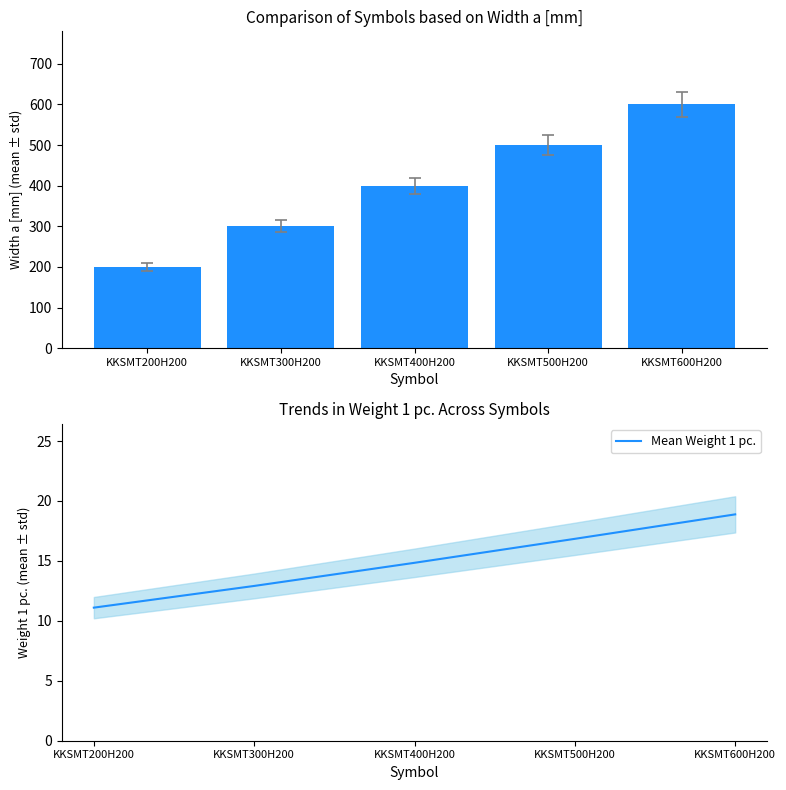

How many Width a [mm] values are between 300 and 500?

3